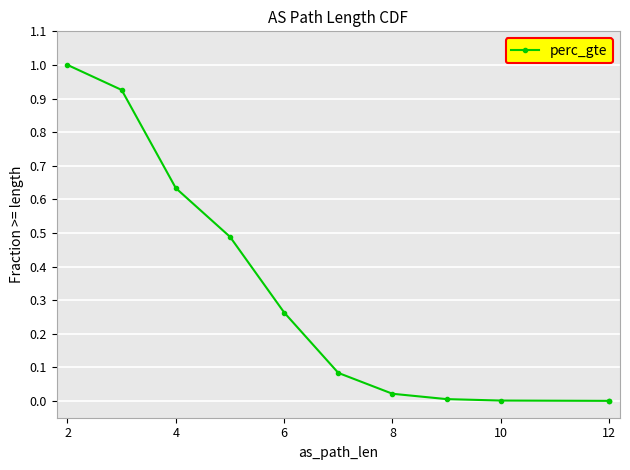

Between 14 and 12, which is larger?

12